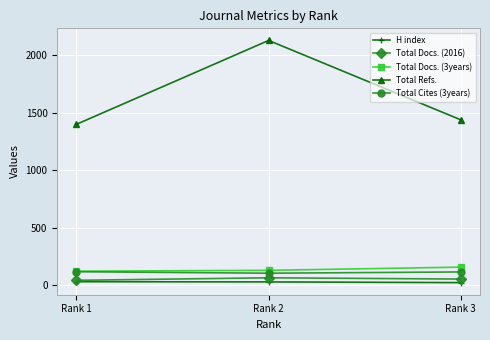

What is the sum of all Total Refs. values?

4970